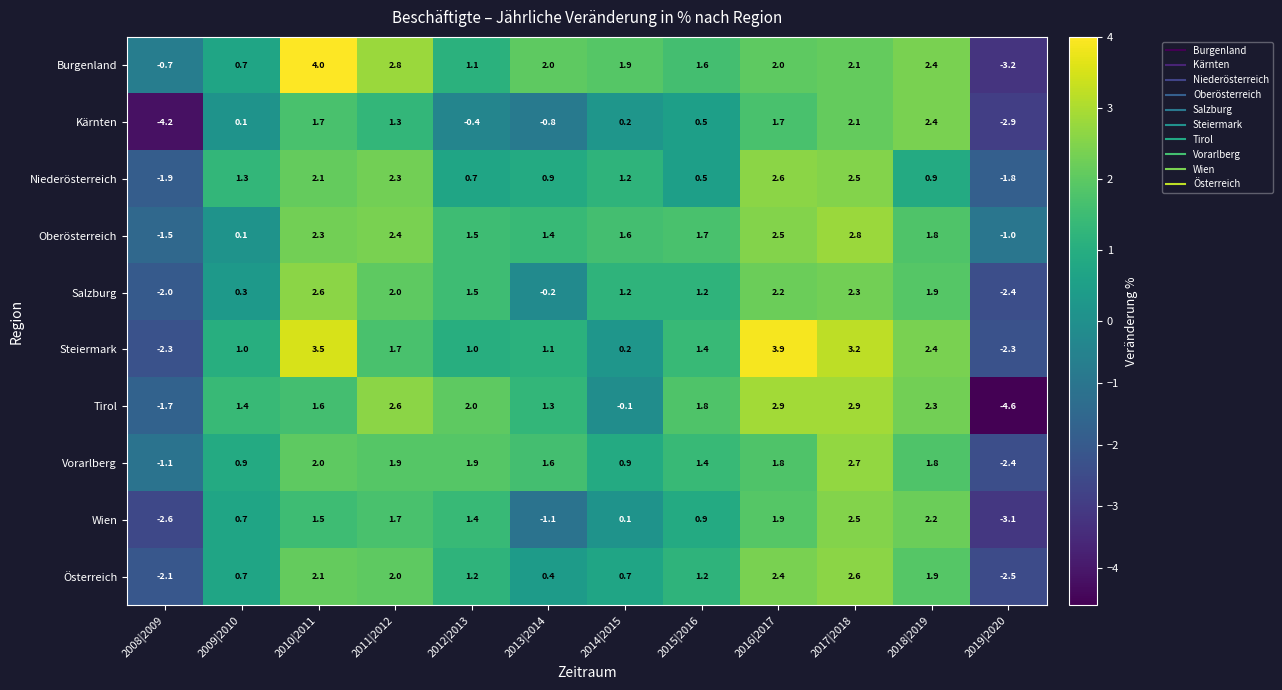

What is the total value across all series at 2011|2012?

20.7